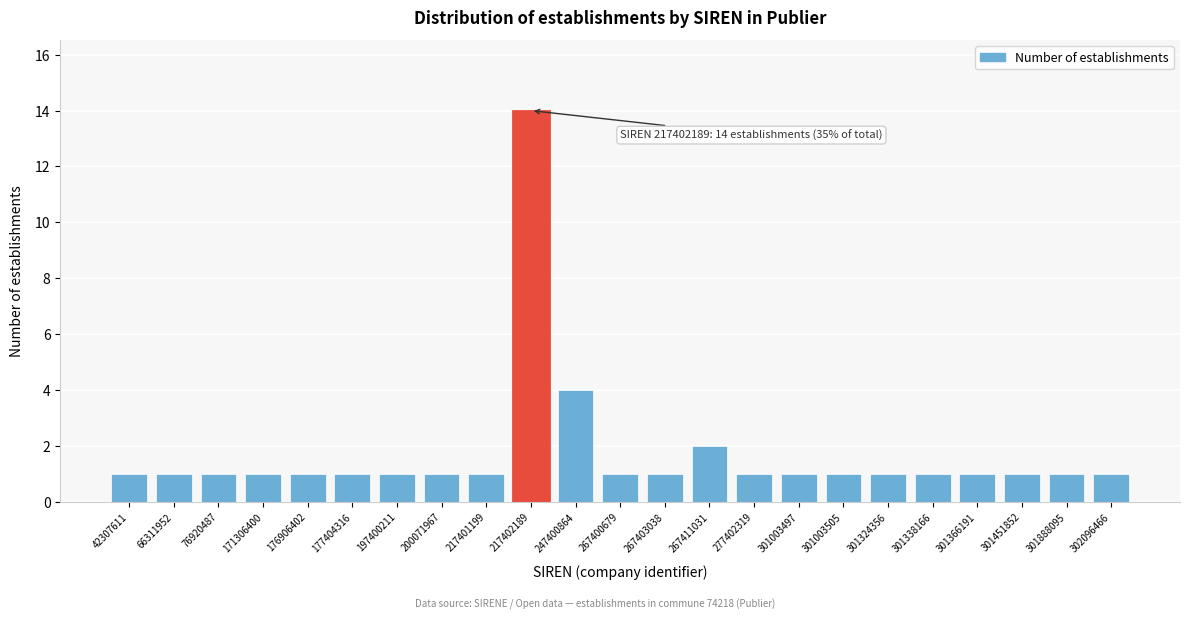

Reading left to right, what are all the values shown in this chart?

42307611=1	66311952=1	76920487=1	171306400=1	176906402=1	177404316=1	197400211=1	200071967=1	217401199=1	217402189=14	247400864=4	267400679=1	267403038=1	267411031=2	277402319=1	301003497=1	301003505=1	301324356=1	301338166=1	301366191=1	301451852=1	301888095=1	302096466=1